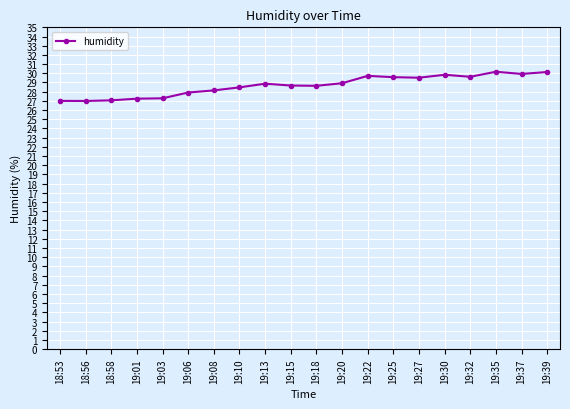

Between 19:01 and 19:13, which is larger?

19:13